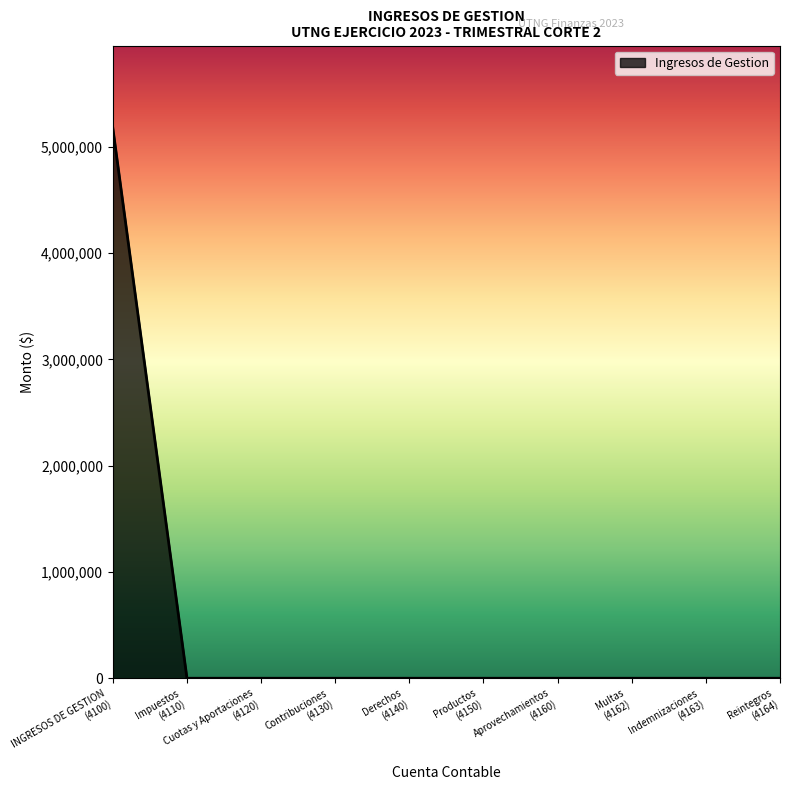

Does the chart display data point markers on the line(s)?

No